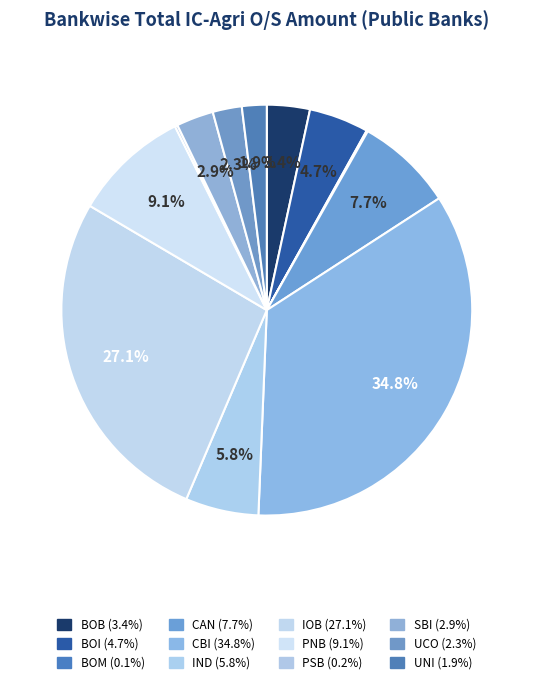

What percentage is the IOB slice, to the nearest percent?

27%